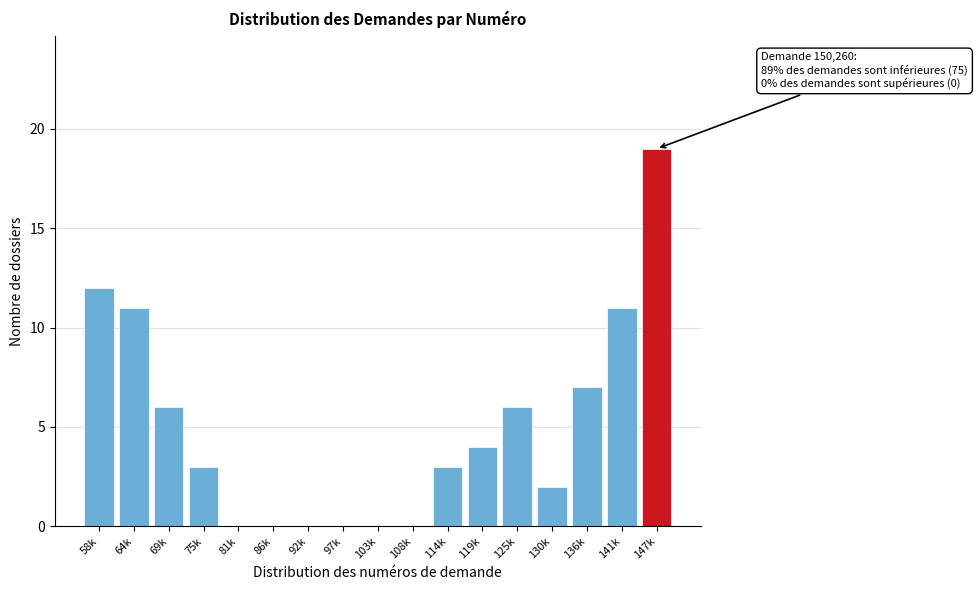

Reading right to left, extract all data points from this chart.

147k=19	141k=11	136k=7	130k=2	125k=6	119k=4	114k=3	108k=0	103k=0	97k=0	92k=0	86k=0	81k=0	75k=3	69k=6	64k=11	58k=12